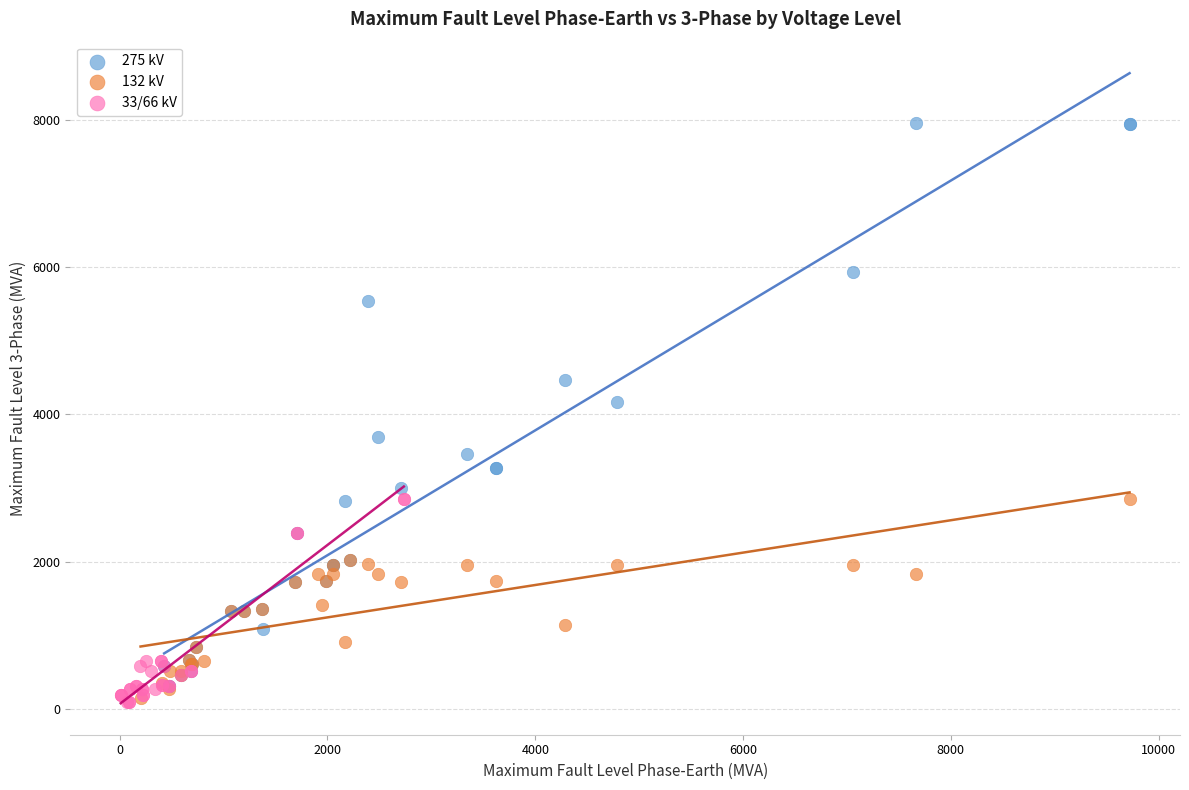

Which series contains the highest Y value?

275 kV